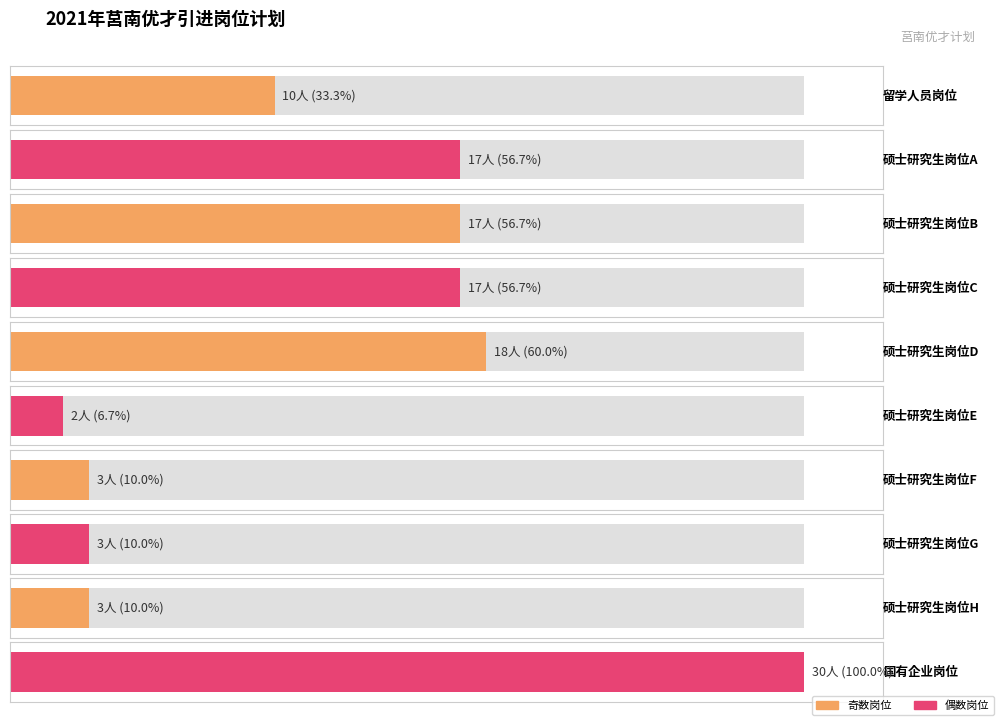

Reading left to right, list all the values displayed in this chart.

10	17	17	17	18	2	3	3	3	30